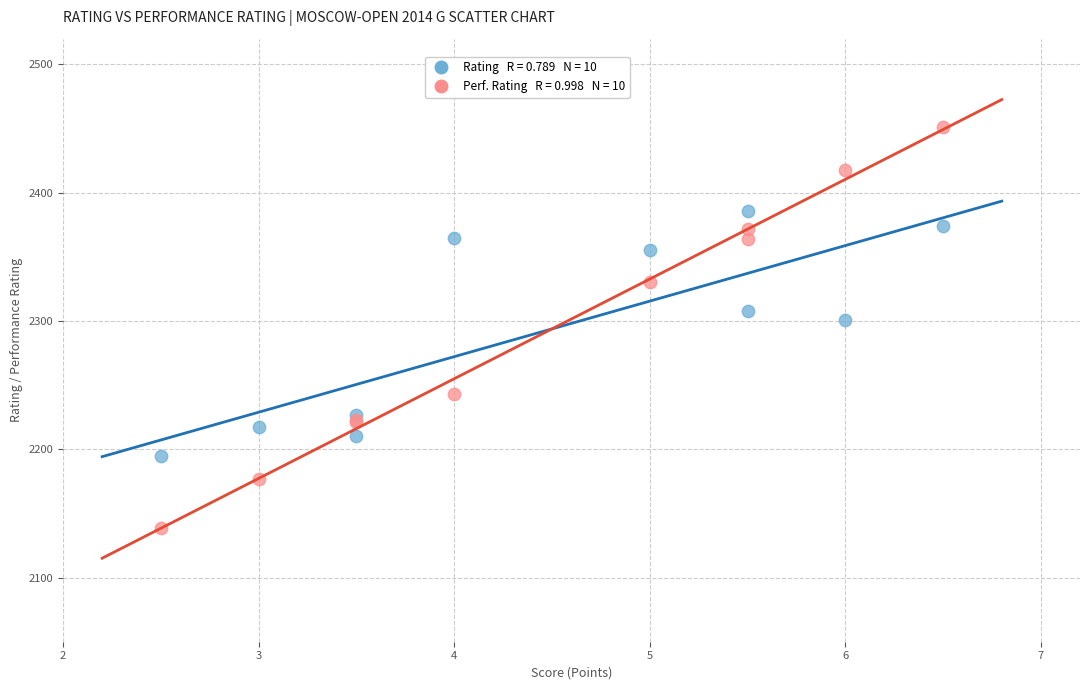

Across all series, what Y value is closest to 2295?

2301